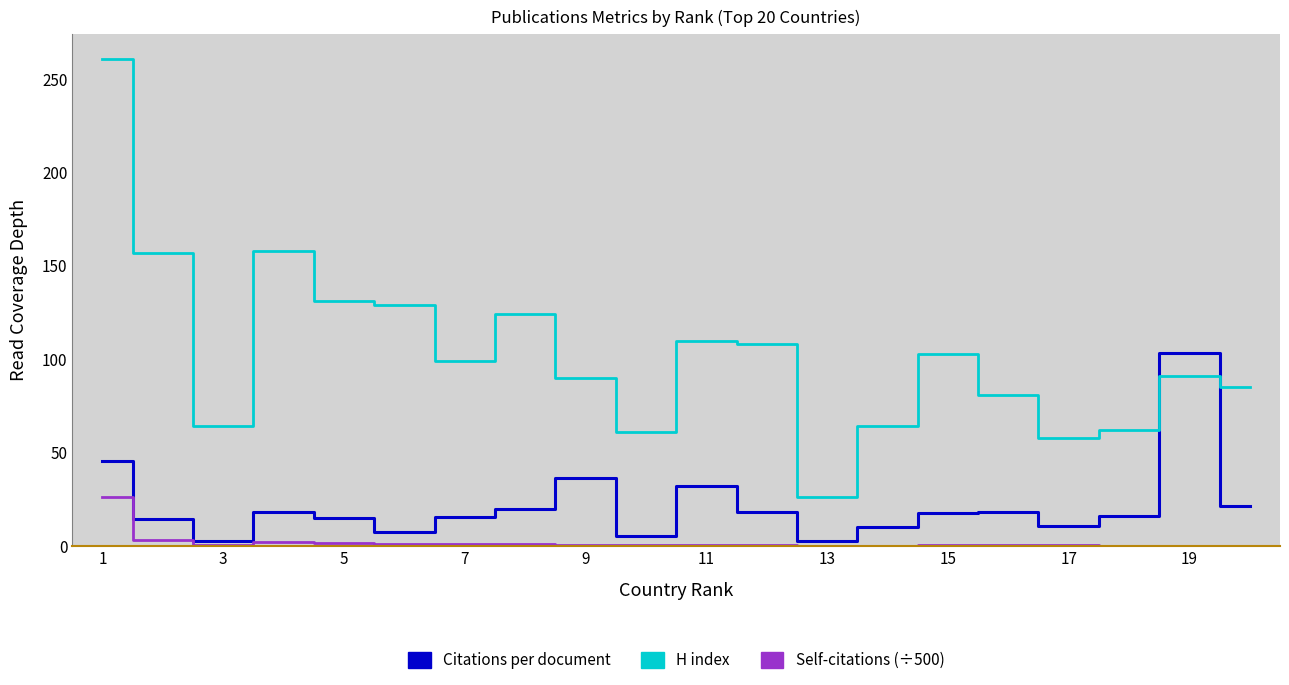

What is the total value across all series at 1?

332.5